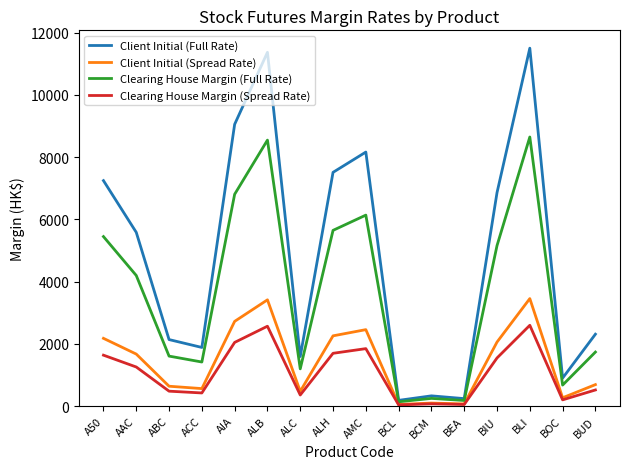

The Client Initial (Full Rate) series shows 3042 at BUD. True or false?

False